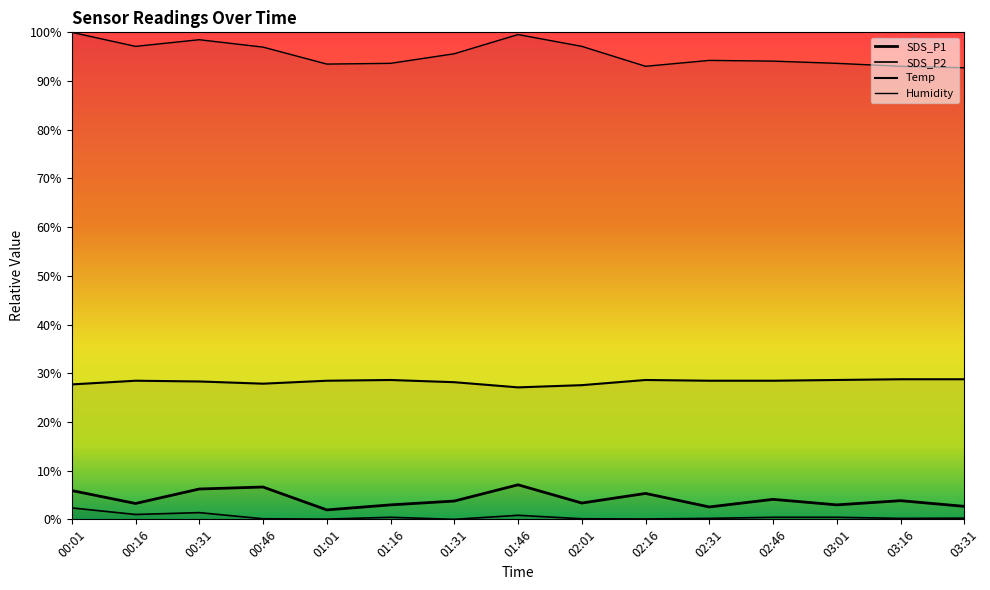

The SDS_P2 series shows 0.2 at 03:01. True or false?

False